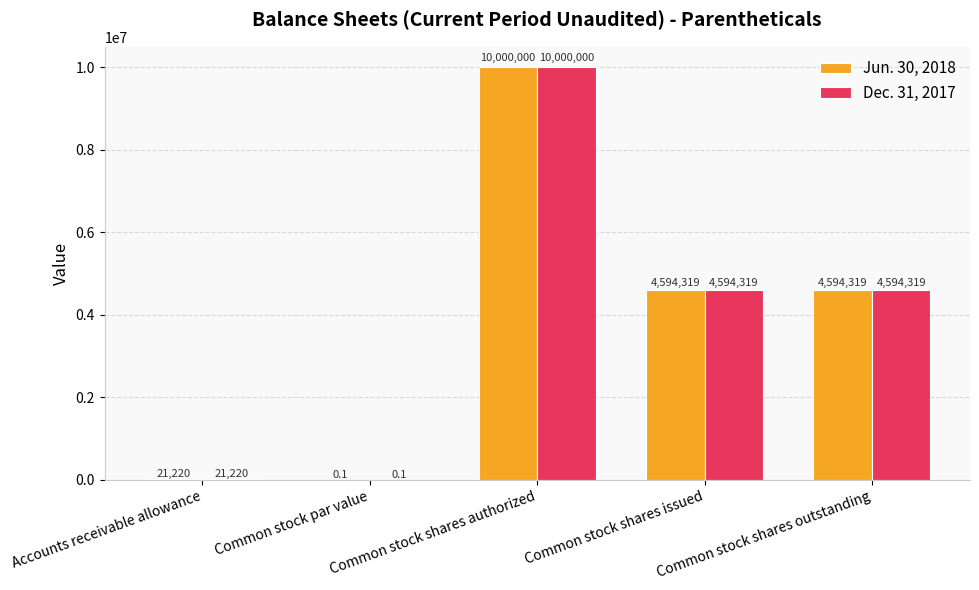

What is the average value of the Dec. 31, 2017 series?

3841971.6